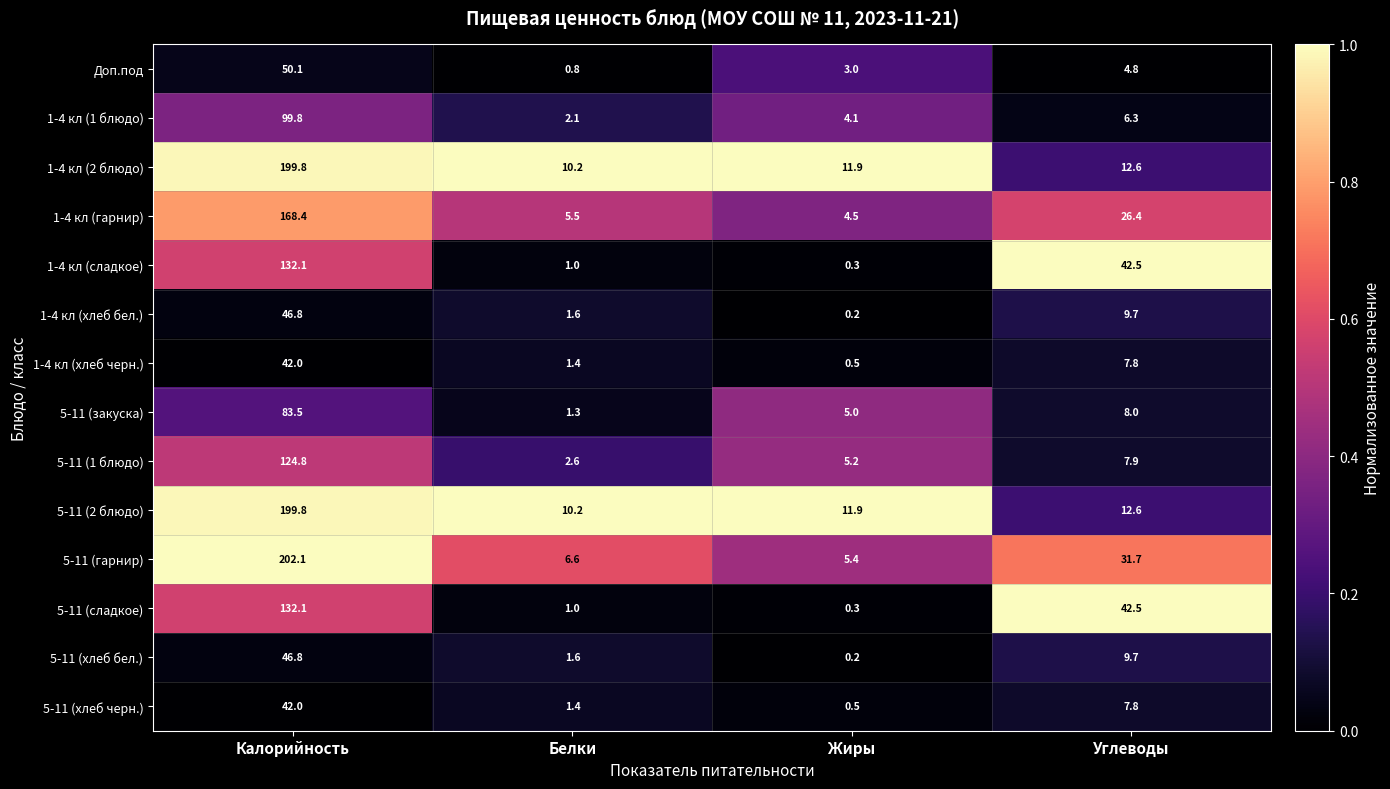

True or false: 5-11 (1 блюдо) has a value of 7.9 at Углеводы.

True